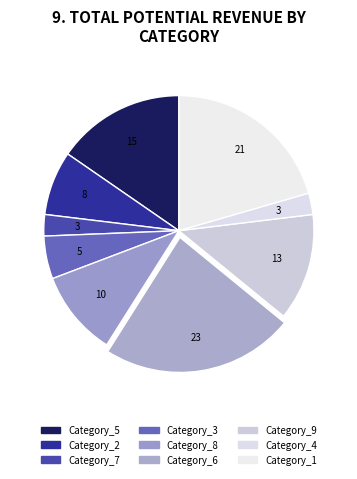

Which slice is the largest?

Category_6